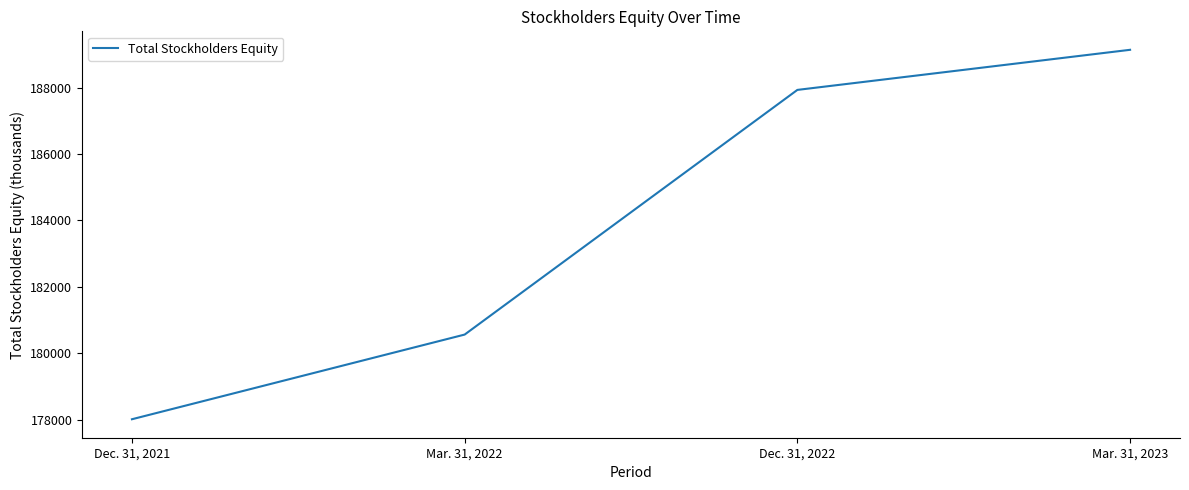

Where is the data nearest to the value 183574?

Mar. 31, 2022